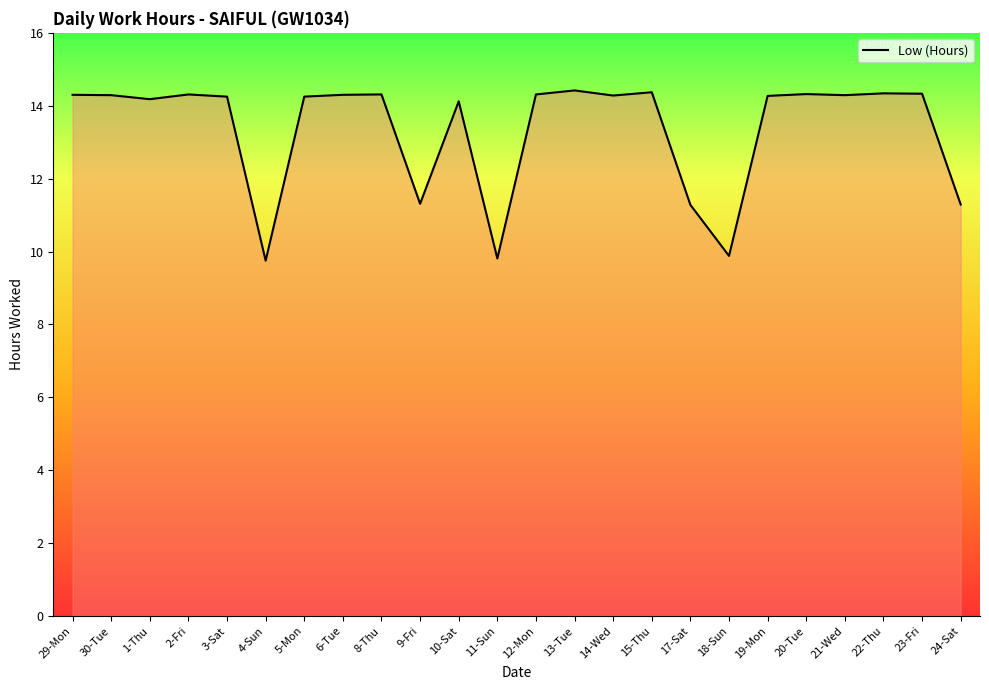

Read the value at 9-Fri.

11.3